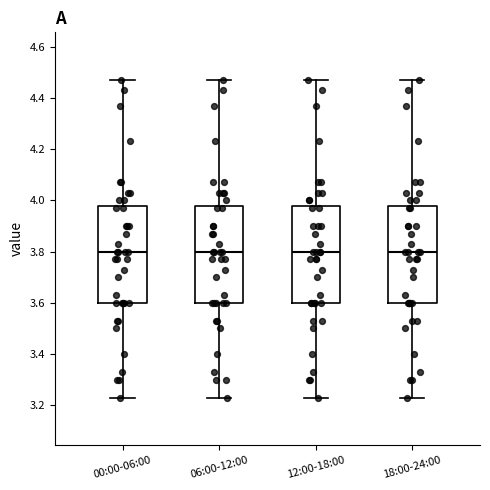

Where is the upper edge of the box for 18:00-24:00 on the y-axis? The values are not printed on the chart, so give them approximately, as read against the axis.

3.98